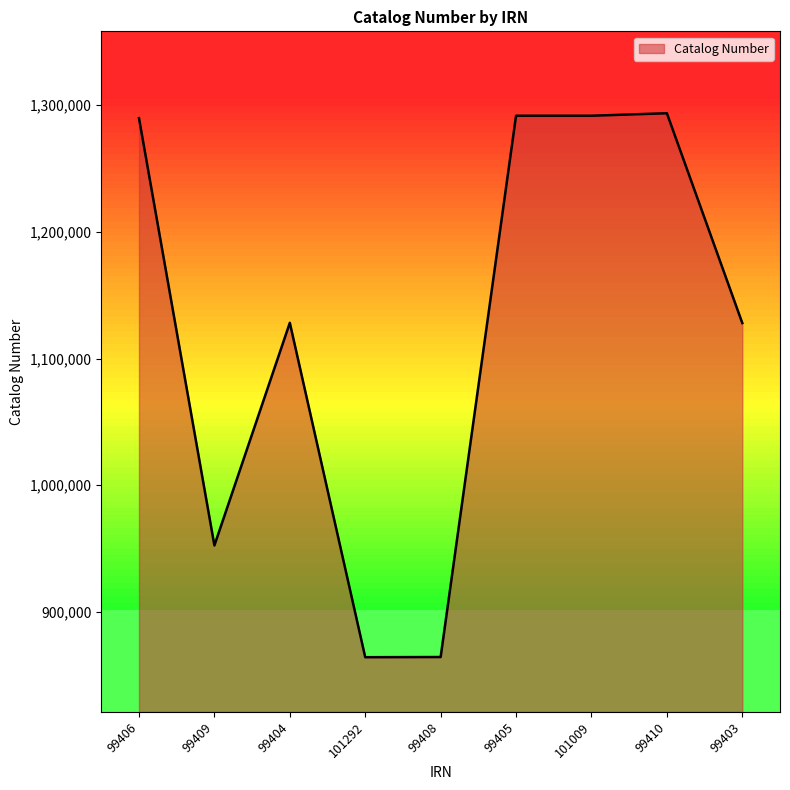

True or false: the data has more than 1 interior local peaks.

True